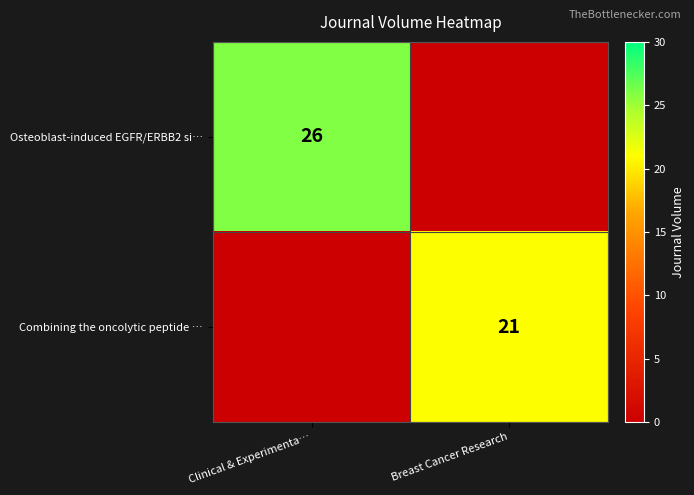

How many categories are shown in the chart?

2